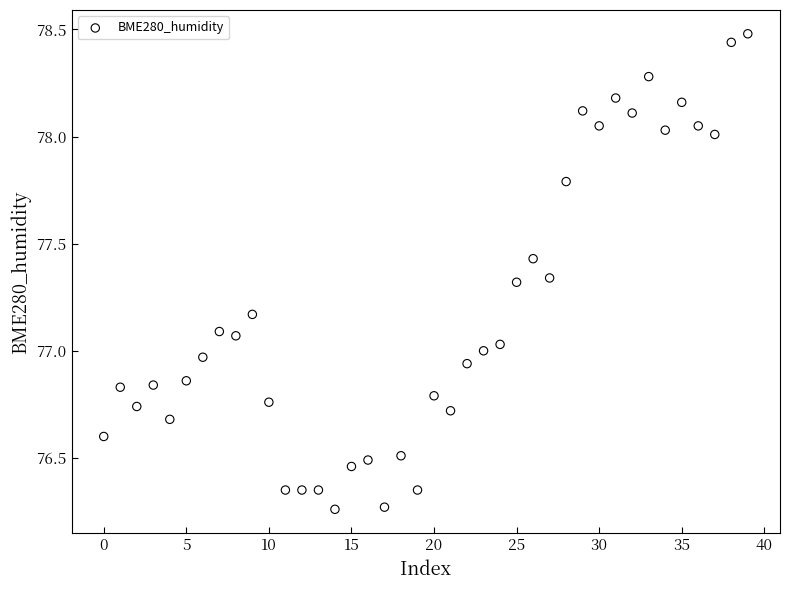

Count the number of points in this scatter plot.

40